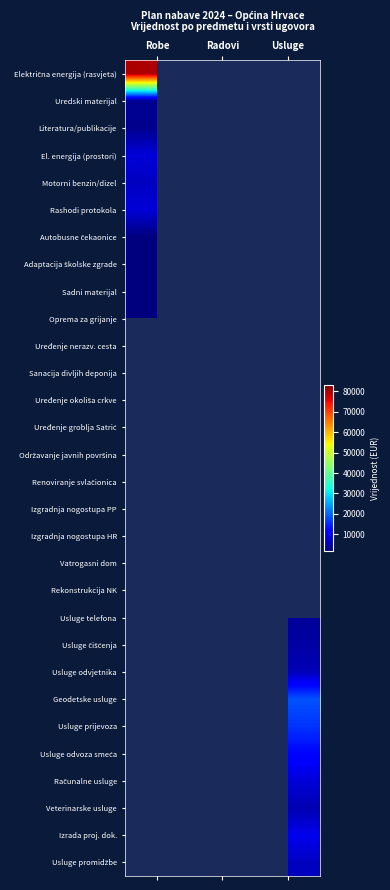

What is the minimum value shown in the chart?

1600.0